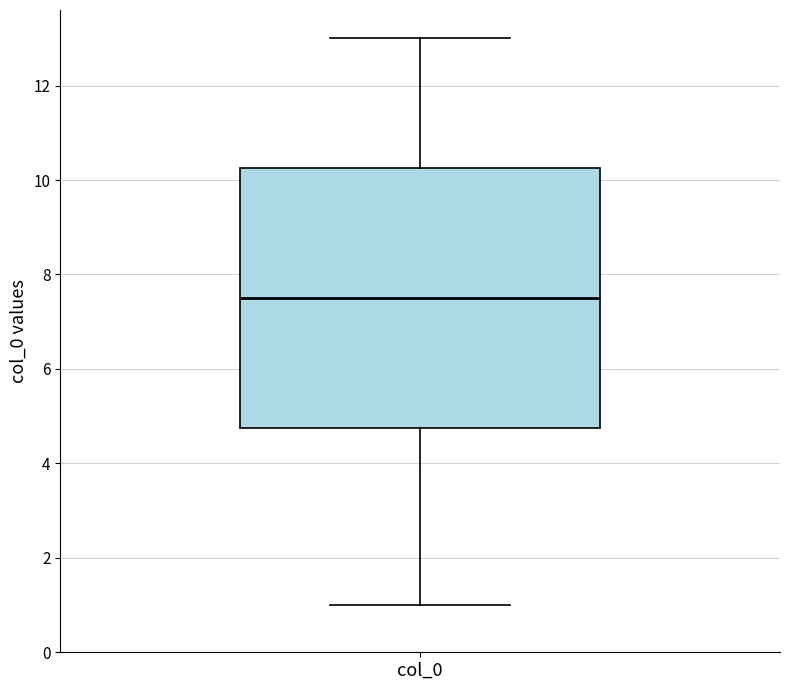

Read this box plot against the y-axis: the position of the median line, the range covered by the box, and the ends of both whiskers. The values are not printed on the chart, so give them approximately, as read against the axis.

median 7.6, box 4.8 to 10.2, whiskers 1.0 to 13.0